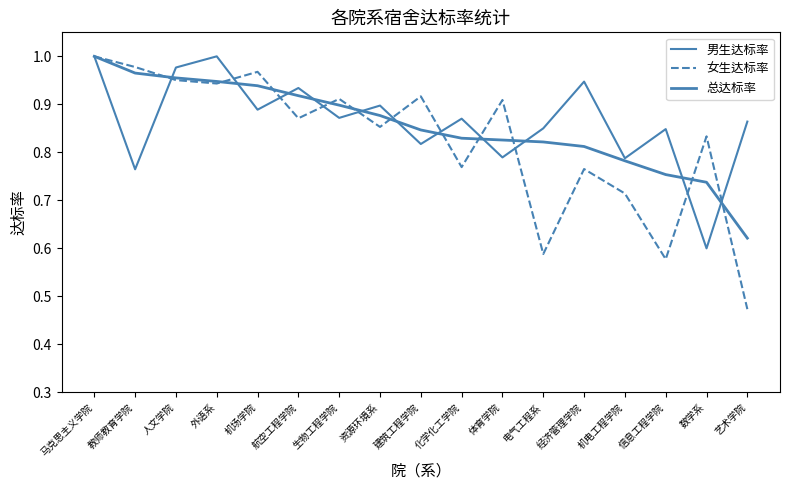

The value of 女生达标率 at 体育学院 is 0.9. True or false?

True